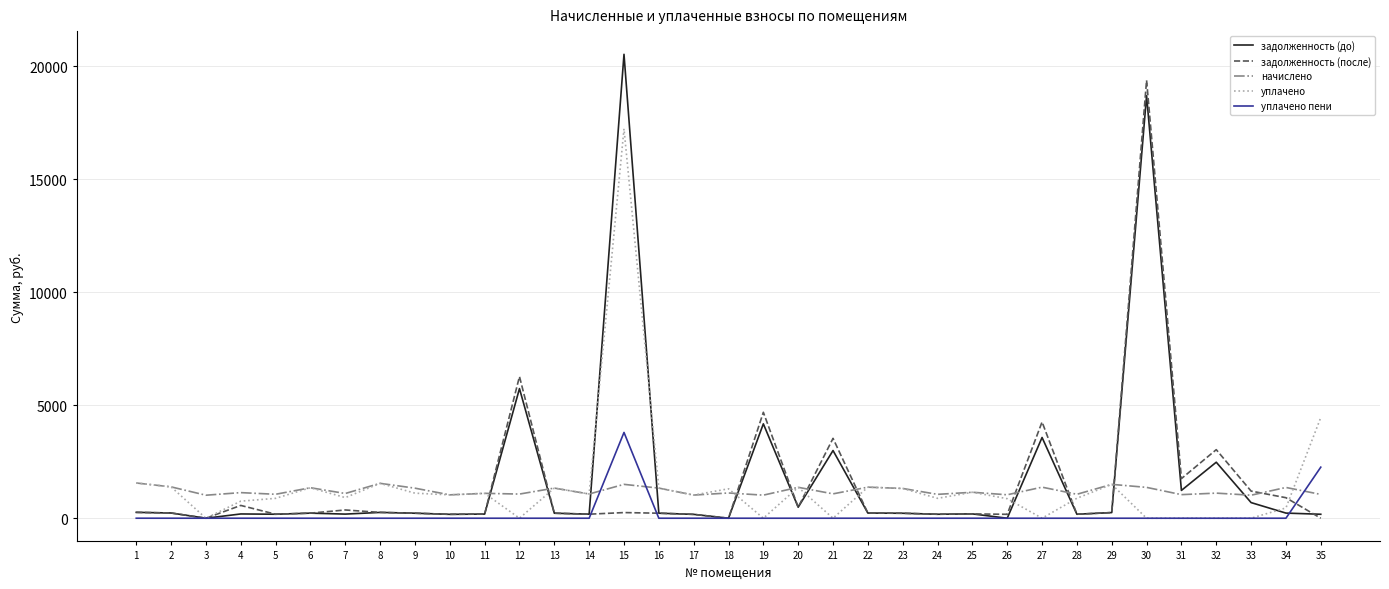

List the series in order of their peak value, highest first.

задолженность (до), задолженность (после), уплачено, уплачено пени, начислено